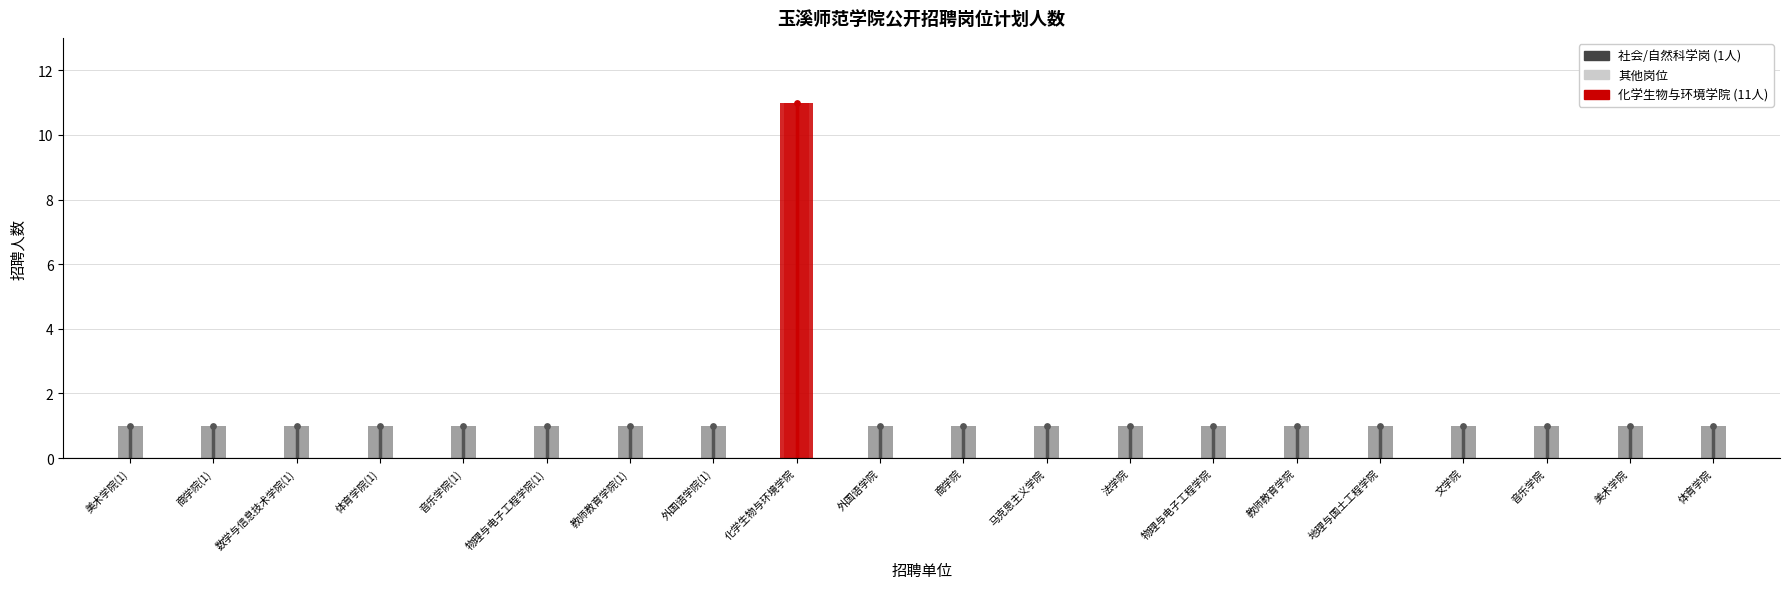

What is the ratio of the value at 马克思主义学院 to the value at 外国语学院(1)?

1.0